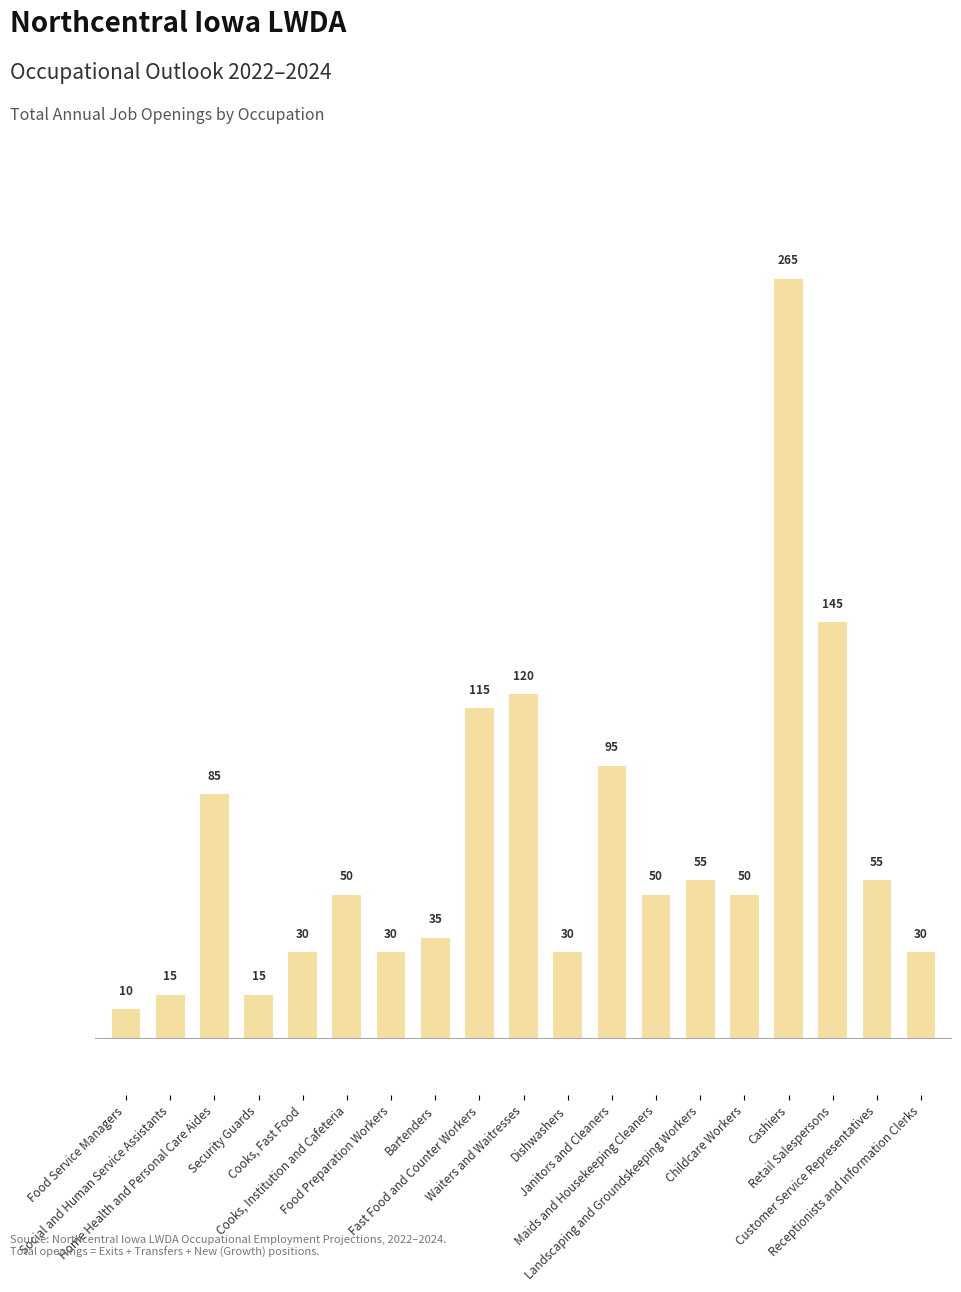

What is the value of the 3rd bar from the left?

85